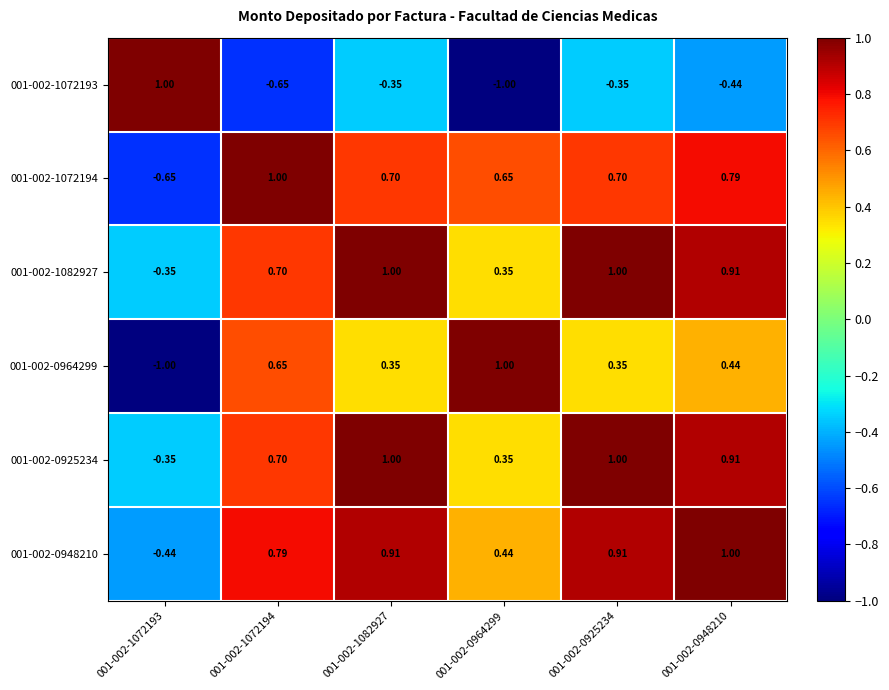

Is the value of 001-002-1082927 at 001-002-0948210 greater than the value of 001-002-0964299 at 001-002-0925234?

Yes